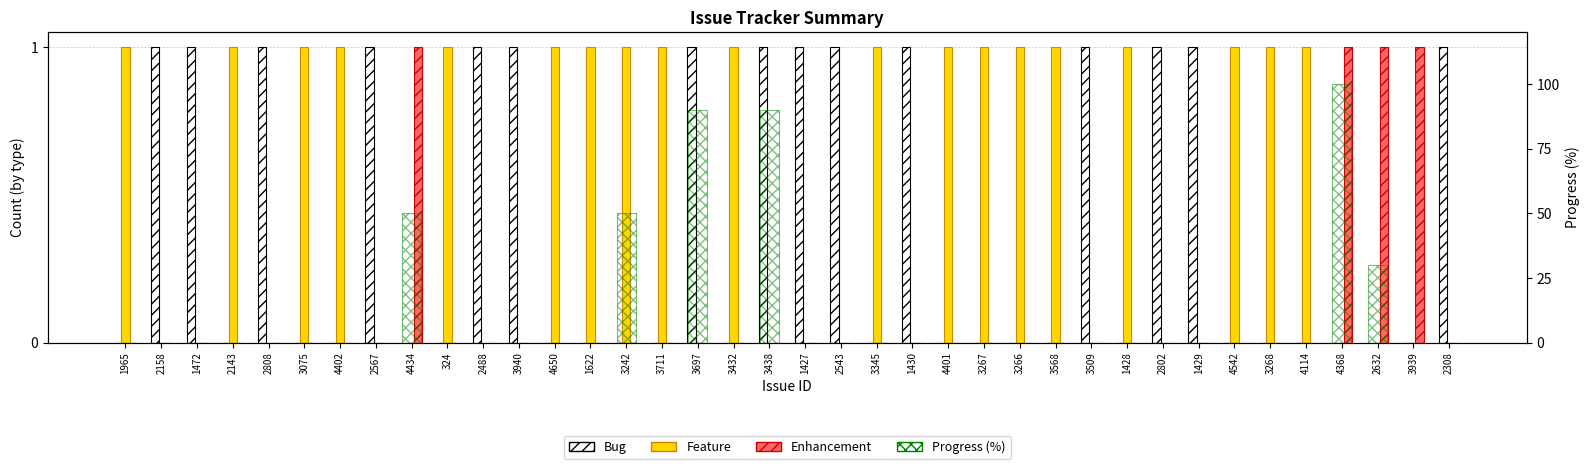

Rank the categories by Progress (%) value from lowest to highest.

1965, 2158, 1472, 2143, 2808, 3075, 4402, 2567, 324, 2488, 3940, 4650, 1622, 3711, 3432, 1427, 2543, 3345, 1430, 4401, 3267, 3266, 3568, 3509, 1428, 2802, 1429, 4542, 3268, 4114, 3939, 2308, 2632, 4434, 3242, 3697, 3438, 4368